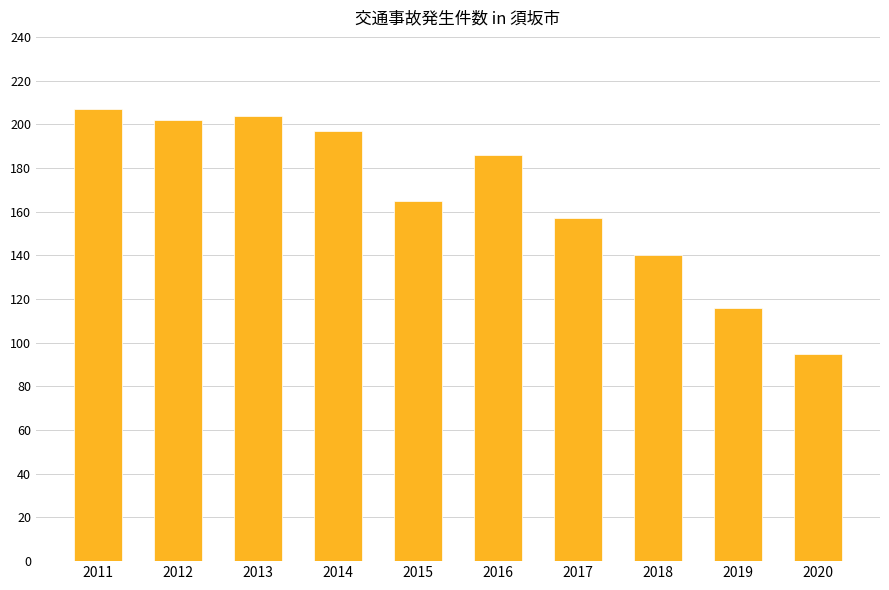

Which category has the lowest value across all series?

2020